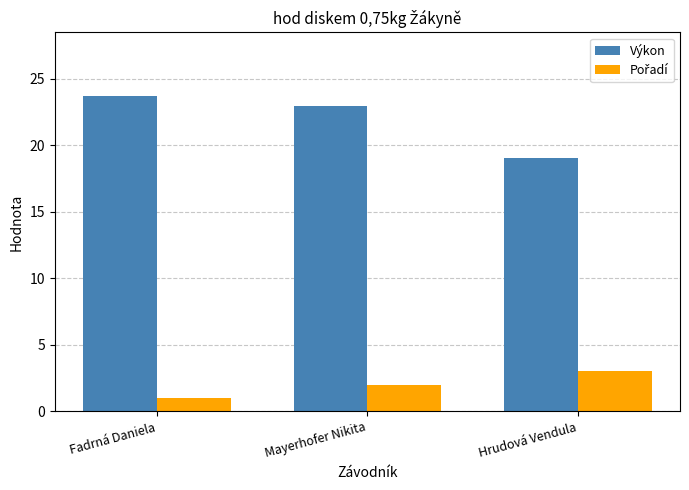

At which label does Výkon first exceed 22?

Fadrná Daniela